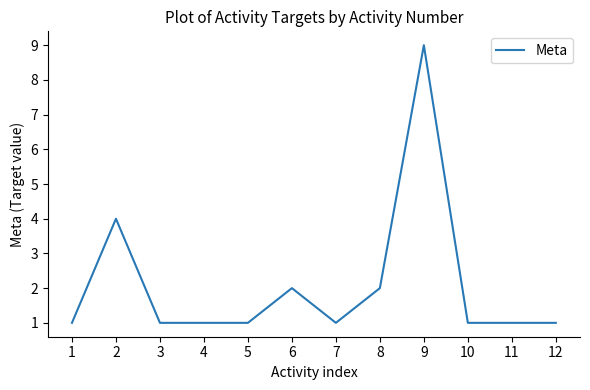

What is the greatest value displayed?

9